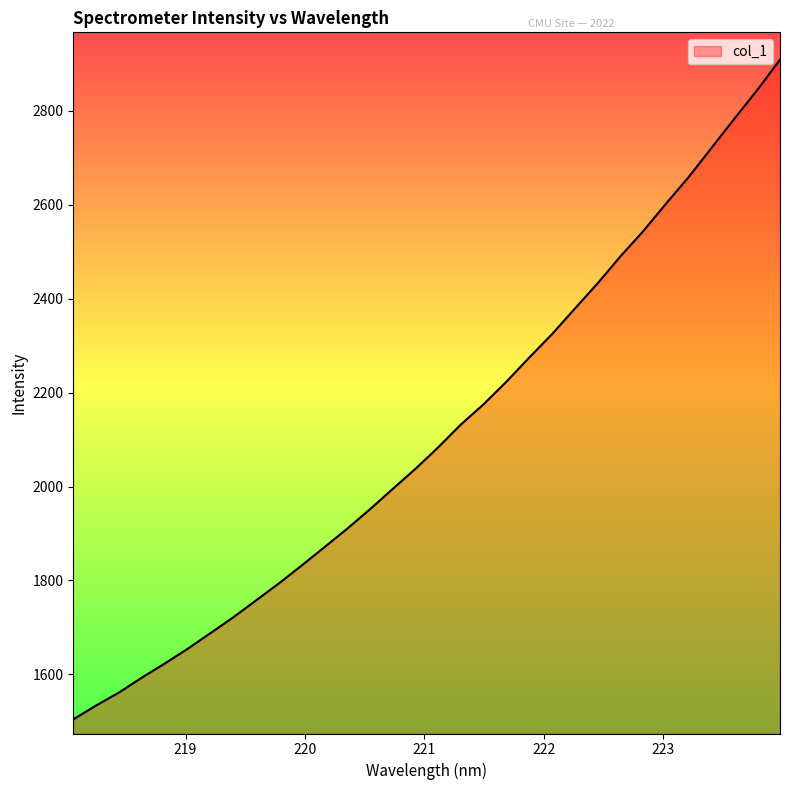

What is the difference between the maximum and minimum values?

1404.9